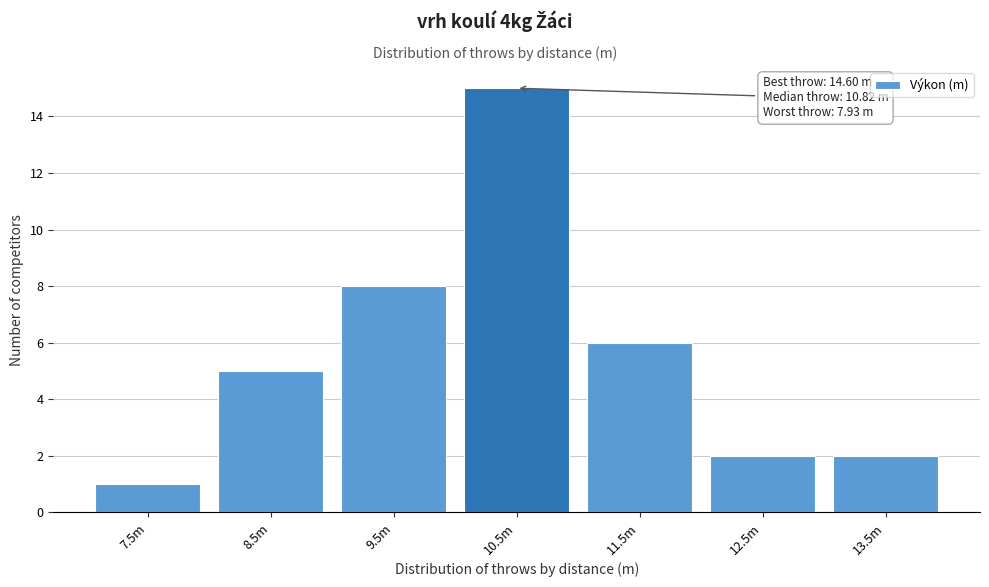

Reading right to left, extract all data points from this chart.

2	2	6	15	8	5	1